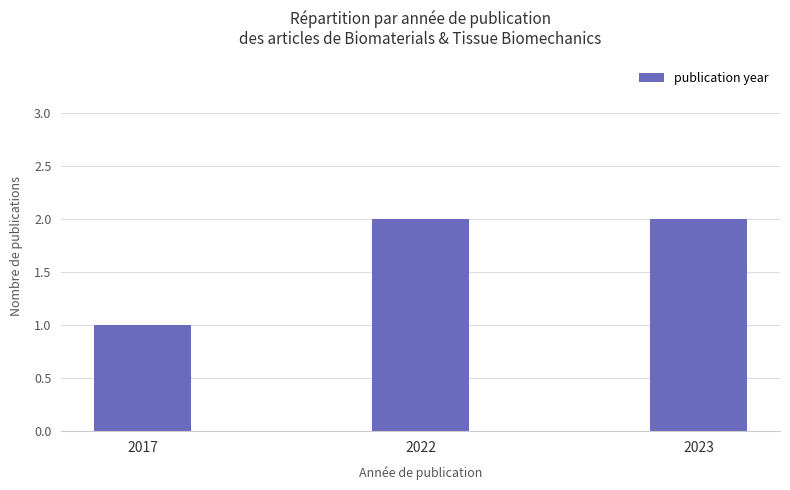

What is the ratio of the value at 2023 to the value at 2022?

1.0